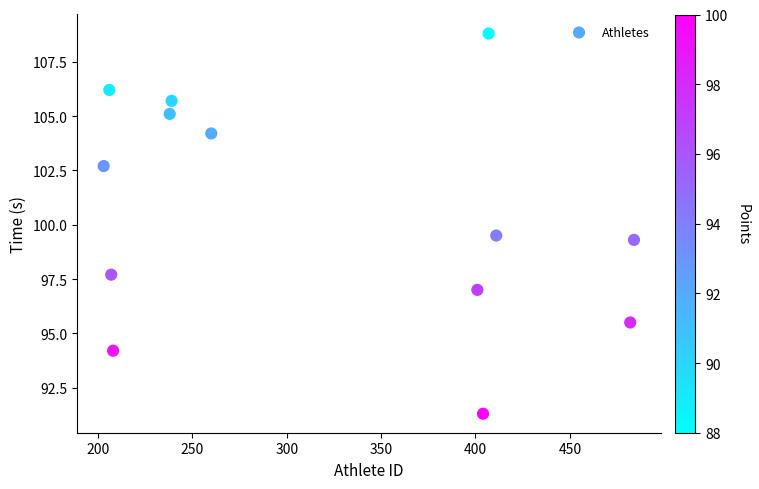

What is the range of X values (max minus min)?

281.0